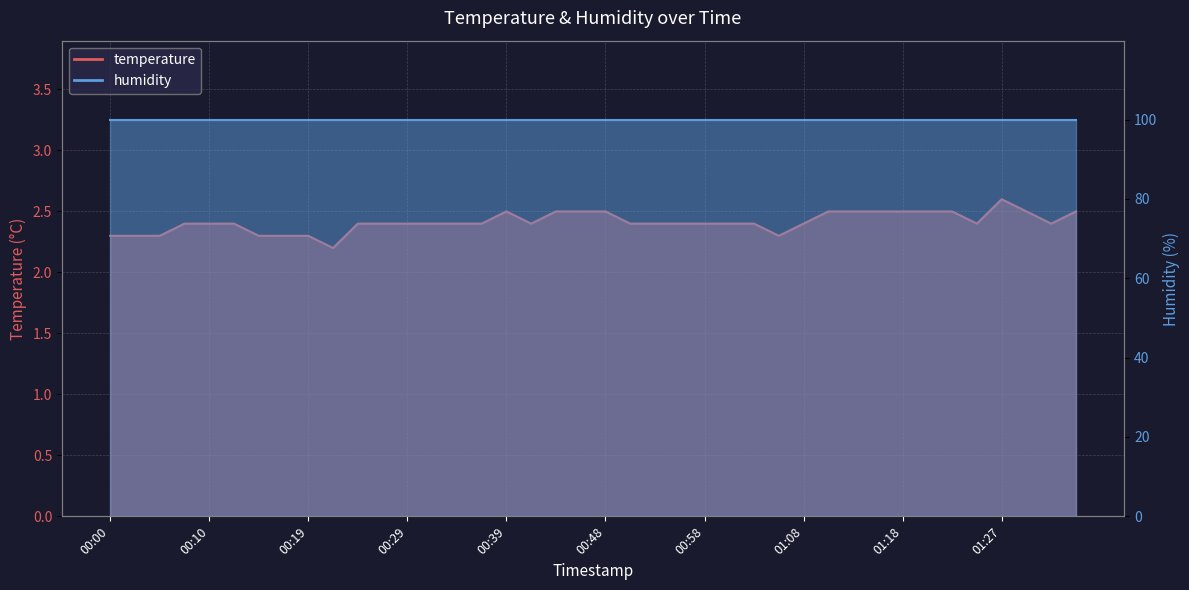

What is the value of the 32nd point from the left?

2.5